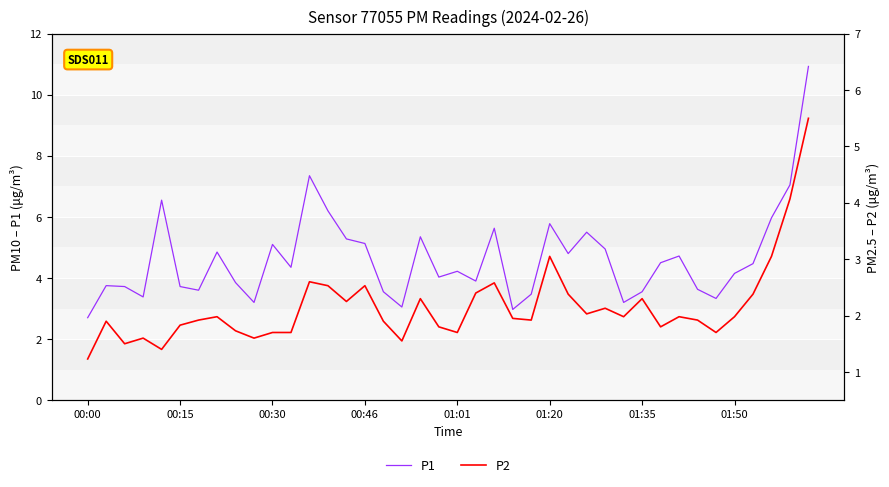

Is it true that P1 equals 1.4 at 00:30?

False